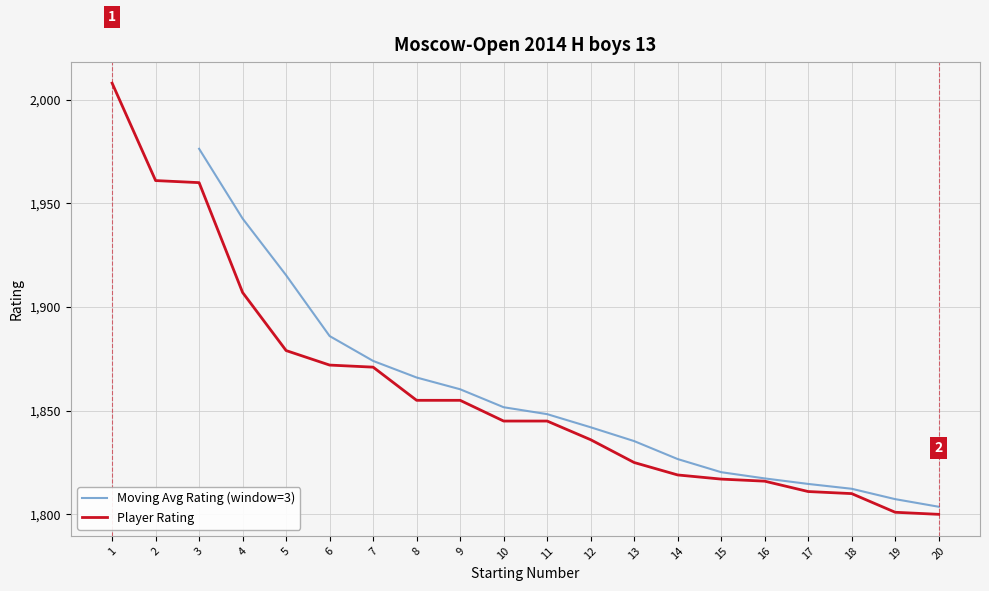

The value at 8 is 582. True or false?

False